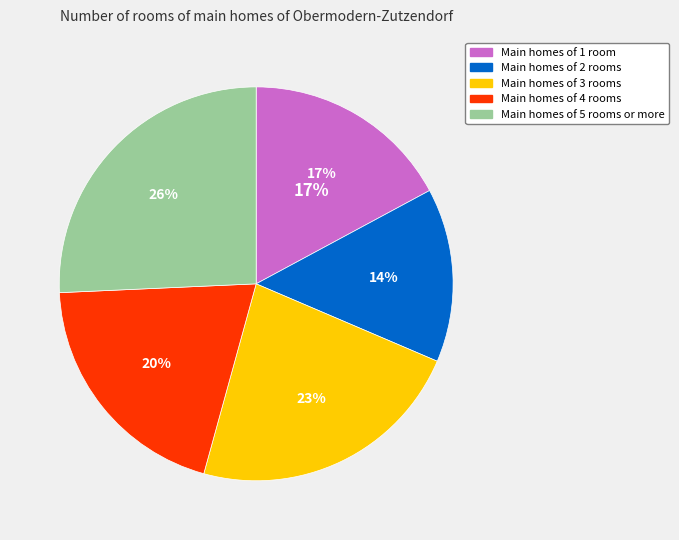

Rank the categories by value from highest to lowest.

5, 3, 4, 1, 2